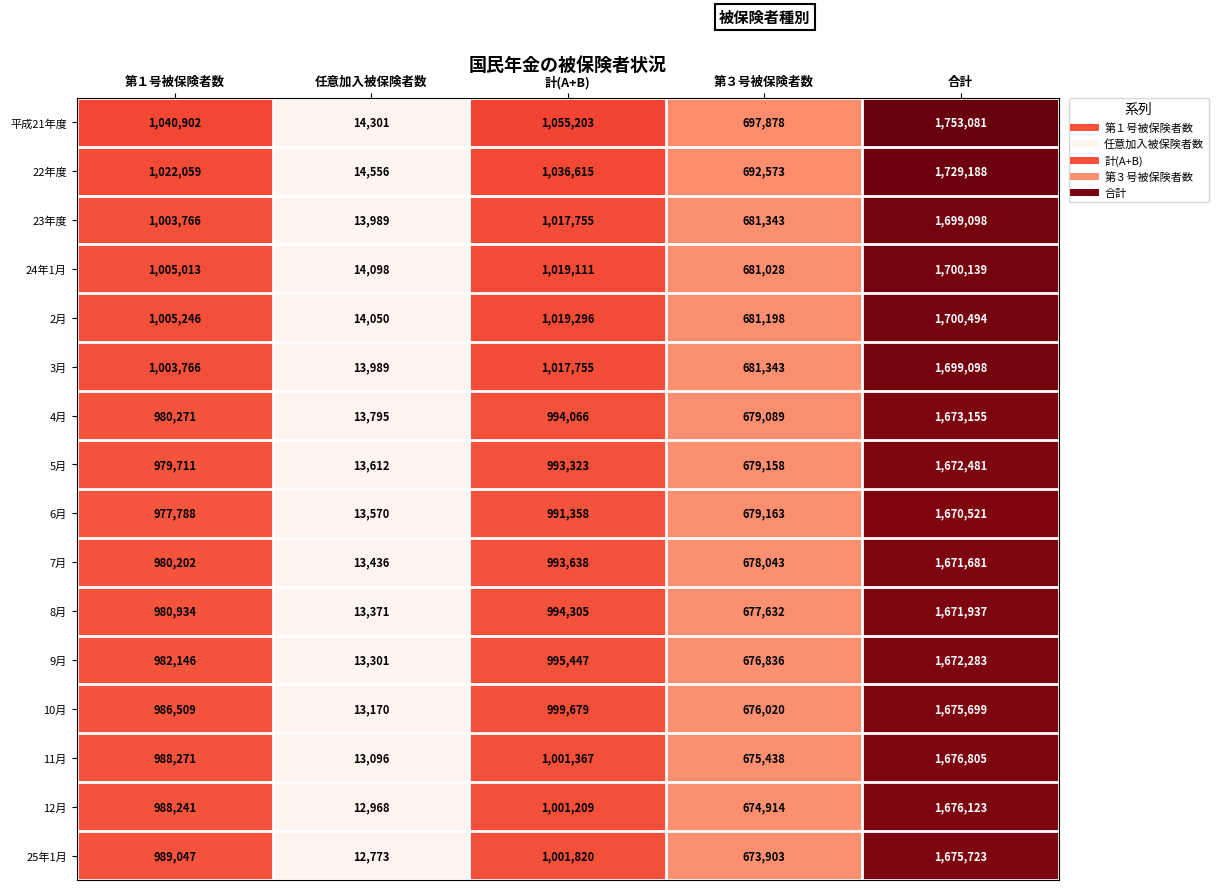

Is it true that 25年1月 equals 17382 at 任意加入被保険者数?

False